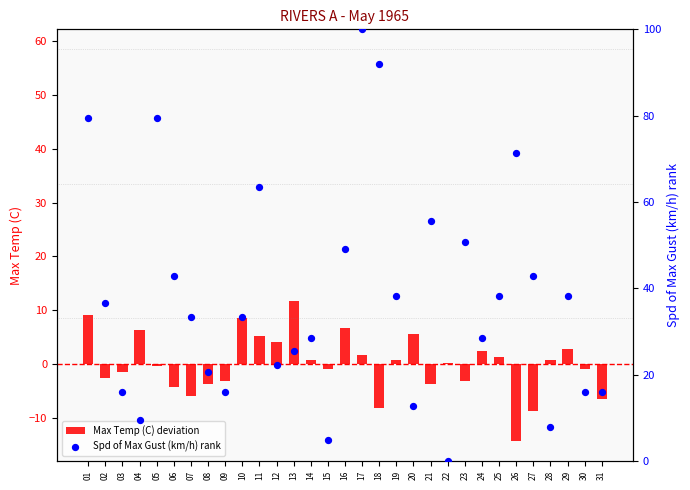

Which series has the largest total across all categories?

Spd of Max Gust (km/h) rank